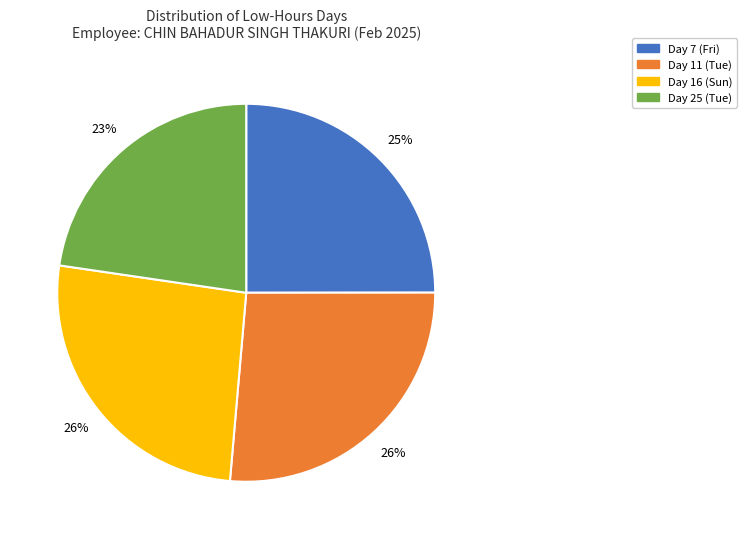

The Day 11 (Tue) slice represents 26% of the pie. True or false?

True